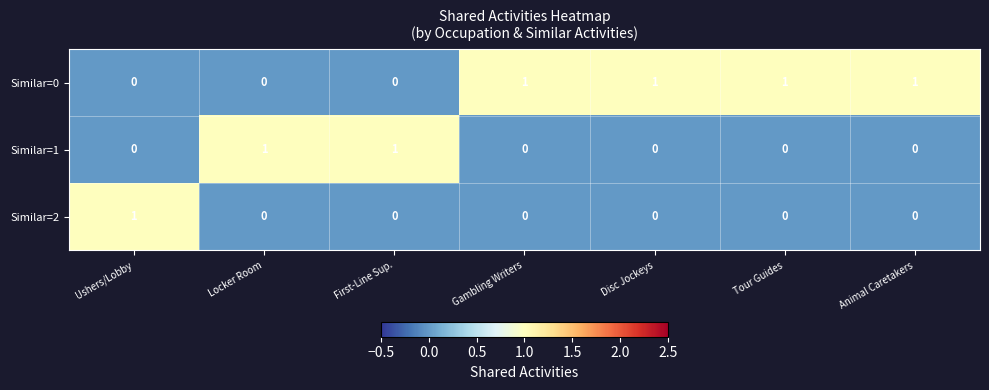

List the series in order of their overall mean, lowest first.

Similar=2, Similar=1, Similar=0